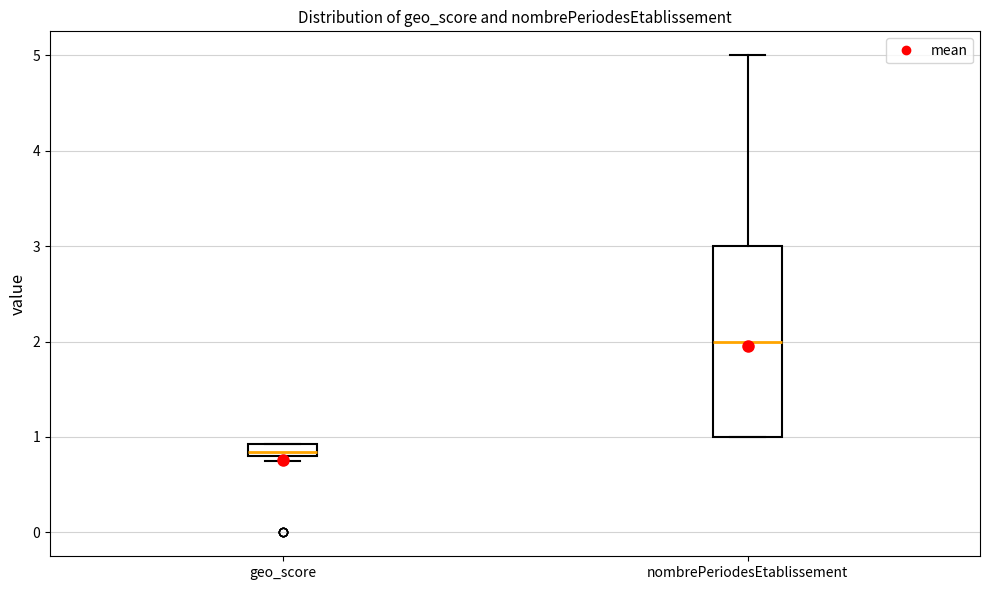

Which box is the tallest, from its lower edge to its upper edge?

nombrePeriodesEtablissement